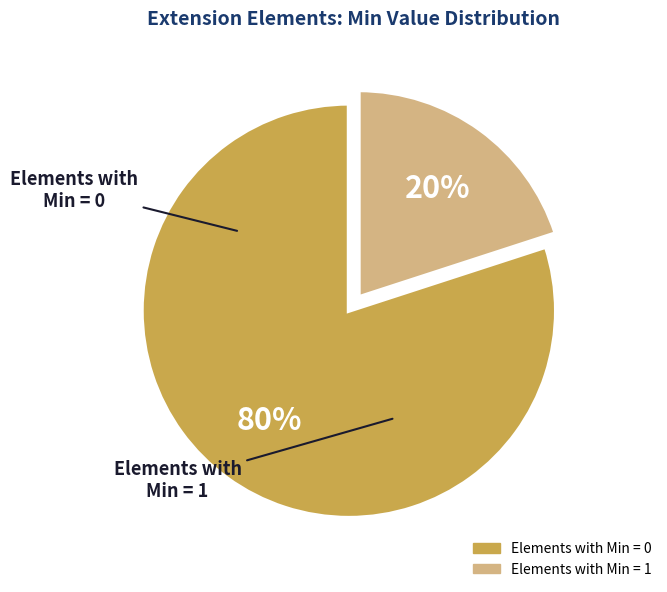

To the nearest percent, what is the average slice percentage?

50%